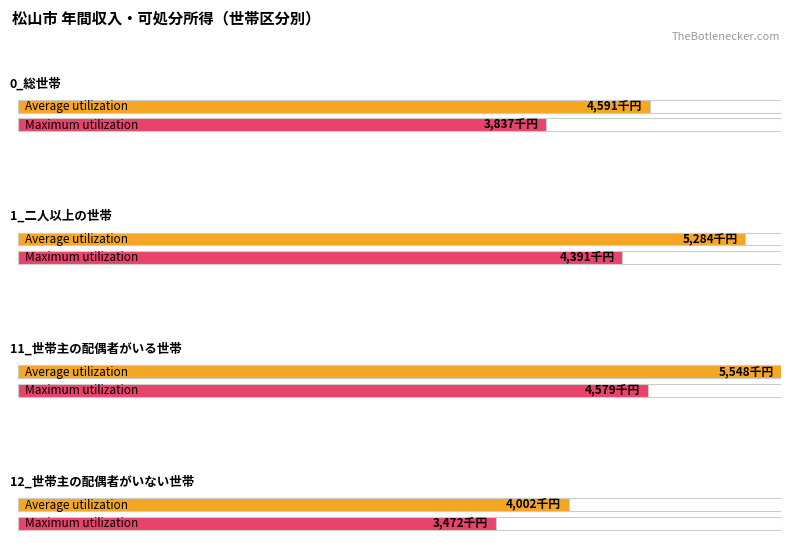

Which series has the widest spread of values?

Average utilization